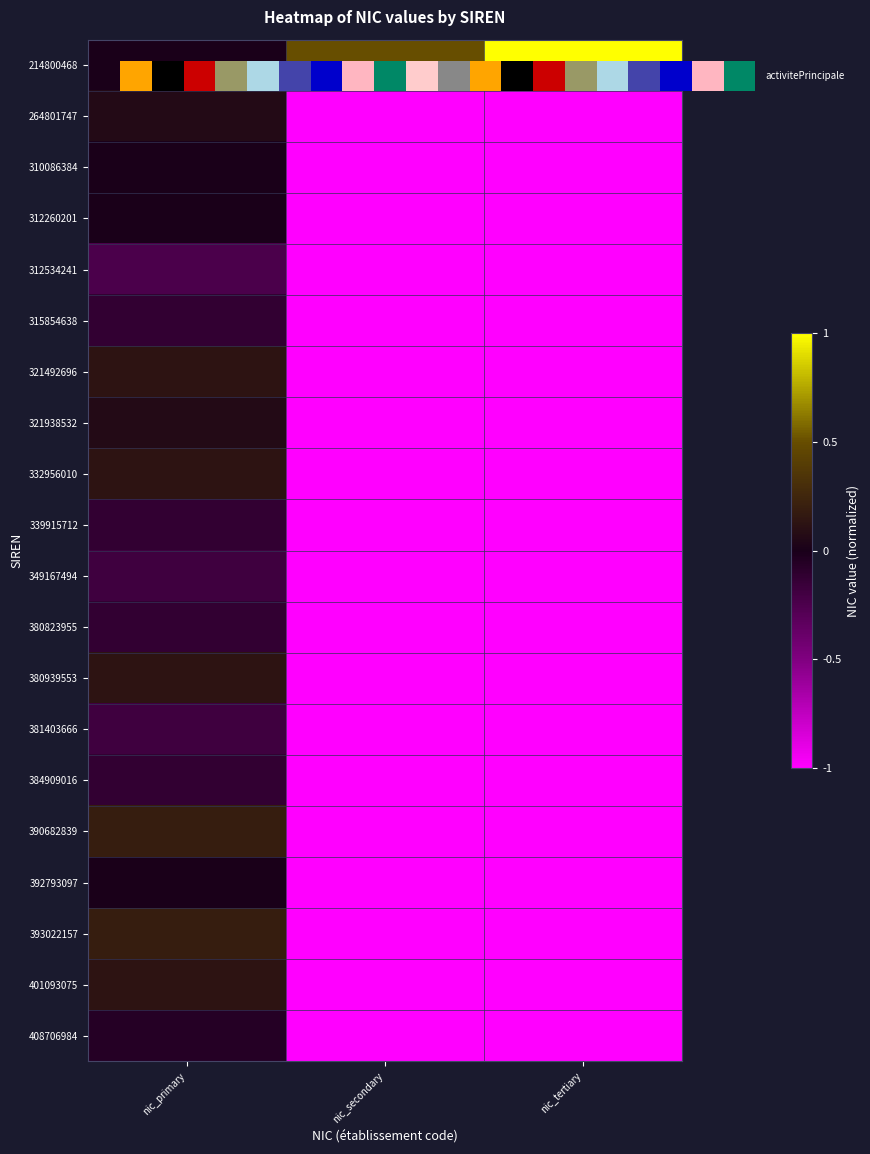

At which category is the sum across all series the highest?

nic_primary